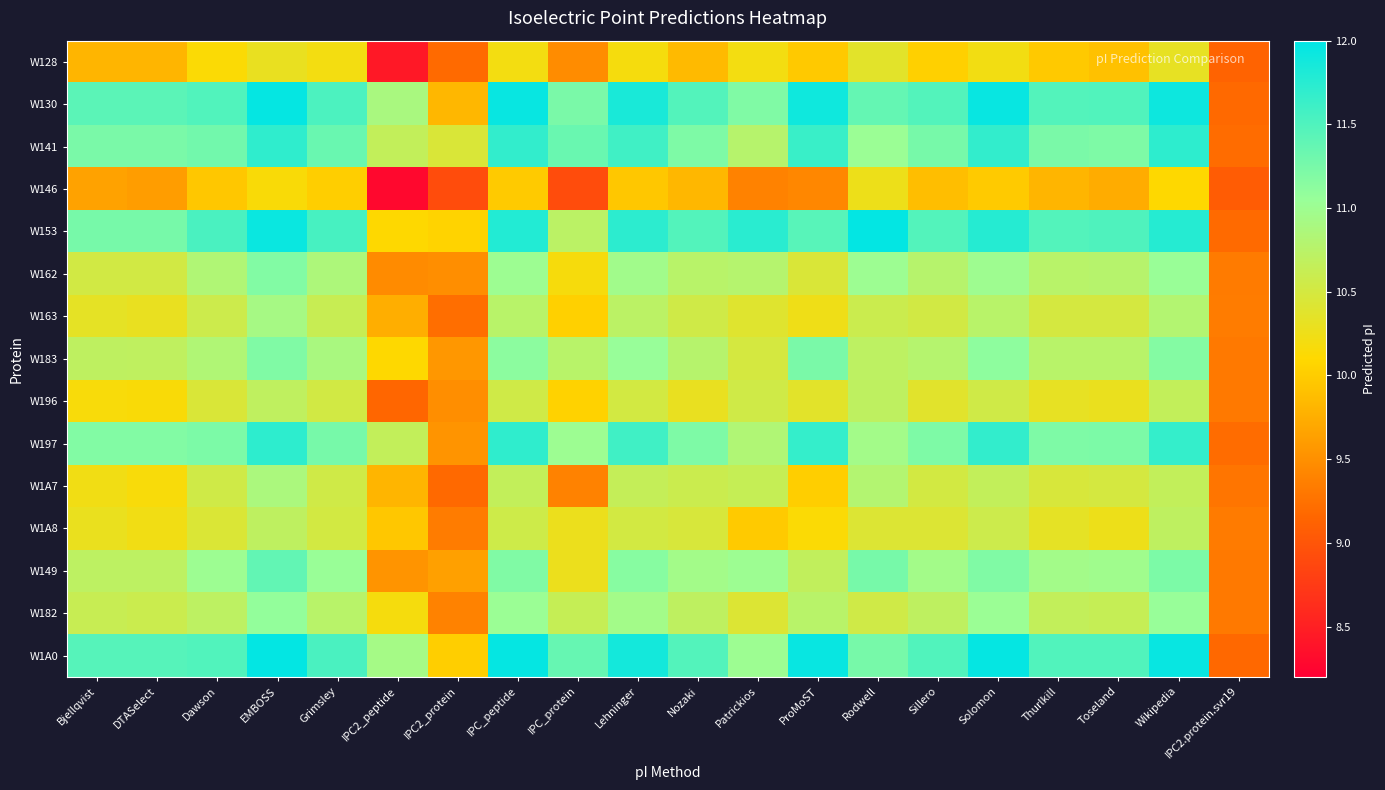

Reading left to right, transcribe all the data shown in this chart.

W128: Bjellqvist=9.8	DTASelect=9.8	Dawson=10.1	EMBOSS=10.3	Grimsley=10.2	IPC2_peptide=8.4	IPC2_protein=9.2	IPC_peptide=10.2	IPC_protein=9.5	Lehninger=10.2	Nozaki=9.9	Patrickios=10.2	ProMoST=10.0	Rodwell=10.4	Sillero=10.0	Solomon=10.2	Thurlkill=10.0	Toseland=9.9	Wikipedia=10.3	IPC2.protein.svr19=9.1
W130: Bjellqvist=11.4	DTASelect=11.4	Dawson=11.5	EMBOSS=12.0	Grimsley=11.5	IPC2_peptide=10.9	IPC2_protein=9.8	IPC_peptide=11.9	IPC_protein=11.2	Lehninger=11.8	Nozaki=11.5	Patrickios=11.2	ProMoST=11.9	Rodwell=11.4	Sillero=11.5	Solomon=11.9	Thurlkill=11.5	Toseland=11.5	Wikipedia=11.9	IPC2.protein.svr19=9.2
W141: Bjellqvist=11.2	DTASelect=11.2	Dawson=11.3	EMBOSS=11.7	Grimsley=11.3	IPC2_peptide=10.7	IPC2_protein=10.5	IPC_peptide=11.7	IPC_protein=11.3	Lehninger=11.6	Nozaki=11.2	Patrickios=10.8	ProMoST=11.6	Rodwell=11.0	Sillero=11.3	Solomon=11.7	Thurlkill=11.2	Toseland=11.2	Wikipedia=11.7	IPC2.protein.svr19=9.2
W146: Bjellqvist=9.6	DTASelect=9.6	Dawson=10.0	EMBOSS=10.1	Grimsley=10.0	IPC2_peptide=8.3	IPC2_protein=8.9	IPC_peptide=10.0	IPC_protein=8.9	Lehninger=10.0	Nozaki=9.8	Patrickios=9.4	ProMoST=9.4	Rodwell=10.3	Sillero=9.9	Solomon=10.0	Thurlkill=9.8	Toseland=9.7	Wikipedia=10.1	IPC2.protein.svr19=9.1
W153: Bjellqvist=11.3	DTASelect=11.3	Dawson=11.5	EMBOSS=11.9	Grimsley=11.6	IPC2_peptide=10.1	IPC2_protein=10.1	IPC_peptide=11.8	IPC_protein=10.7	Lehninger=11.7	Nozaki=11.5	Patrickios=11.7	ProMoST=11.4	Rodwell=12.0	Sillero=11.5	Solomon=11.8	Thurlkill=11.5	Toseland=11.5	Wikipedia=11.8	IPC2.protein.svr19=9.2
W162: Bjellqvist=10.5	DTASelect=10.5	Dawson=10.8	EMBOSS=11.2	Grimsley=10.9	IPC2_peptide=9.5	IPC2_protein=9.5	IPC_peptide=11.0	IPC_protein=10.2	Lehninger=11.0	Nozaki=10.8	Patrickios=10.8	ProMoST=10.5	Rodwell=11.0	Sillero=10.8	Solomon=11.0	Thurlkill=10.8	Toseland=10.8	Wikipedia=11.0	IPC2.protein.svr19=9.3
W163: Bjellqvist=10.3	DTASelect=10.3	Dawson=10.6	EMBOSS=10.9	Grimsley=10.6	IPC2_peptide=9.8	IPC2_protein=9.2	IPC_peptide=10.8	IPC_protein=10.0	Lehninger=10.7	Nozaki=10.5	Patrickios=10.4	ProMoST=10.2	Rodwell=10.6	Sillero=10.5	Solomon=10.8	Thurlkill=10.5	Toseland=10.5	Wikipedia=10.8	IPC2.protein.svr19=9.3
W183: Bjellqvist=10.7	DTASelect=10.7	Dawson=10.8	EMBOSS=11.2	Grimsley=10.9	IPC2_peptide=10.1	IPC2_protein=9.6	IPC_peptide=11.1	IPC_protein=10.8	Lehninger=11.1	Nozaki=10.8	Patrickios=10.5	ProMoST=11.2	Rodwell=10.7	Sillero=10.8	Solomon=11.1	Thurlkill=10.8	Toseland=10.8	Wikipedia=11.2	IPC2.protein.svr19=9.3
W196: Bjellqvist=10.2	DTASelect=10.1	Dawson=10.5	EMBOSS=10.7	Grimsley=10.5	IPC2_peptide=9.2	IPC2_protein=9.5	IPC_peptide=10.5	IPC_protein=10.0	Lehninger=10.5	Nozaki=10.3	Patrickios=10.5	ProMoST=10.4	Rodwell=10.7	Sillero=10.4	Solomon=10.5	Thurlkill=10.3	Toseland=10.3	Wikipedia=10.7	IPC2.protein.svr19=9.3
W197: Bjellqvist=11.2	DTASelect=11.2	Dawson=11.2	EMBOSS=11.7	Grimsley=11.3	IPC2_peptide=10.7	IPC2_protein=9.5	IPC_peptide=11.7	IPC_protein=11.0	Lehninger=11.6	Nozaki=11.2	Patrickios=10.8	ProMoST=11.7	Rodwell=10.9	Sillero=11.2	Solomon=11.7	Thurlkill=11.2	Toseland=11.2	Wikipedia=11.7	IPC2.protein.svr19=9.2
W1A7: Bjellqvist=10.2	DTASelect=10.2	Dawson=10.5	EMBOSS=10.9	Grimsley=10.5	IPC2_peptide=9.8	IPC2_protein=9.2	IPC_peptide=10.7	IPC_protein=9.4	Lehninger=10.6	Nozaki=10.6	Patrickios=10.6	ProMoST=10.0	Rodwell=10.8	Sillero=10.5	Solomon=10.7	Thurlkill=10.5	Toseland=10.5	Wikipedia=10.7	IPC2.protein.svr19=9.3
W1A8: Bjellqvist=10.3	DTASelect=10.2	Dawson=10.4	EMBOSS=10.7	Grimsley=10.5	IPC2_peptide=10.0	IPC2_protein=9.3	IPC_peptide=10.6	IPC_protein=10.3	Lehninger=10.5	Nozaki=10.5	Patrickios=10.0	ProMoST=10.1	Rodwell=10.4	Sillero=10.4	Solomon=10.6	Thurlkill=10.3	Toseland=10.3	Wikipedia=10.7	IPC2.protein.svr19=9.3
W149: Bjellqvist=10.7	DTASelect=10.7	Dawson=11.0	EMBOSS=11.4	Grimsley=11.0	IPC2_peptide=9.5	IPC2_protein=9.6	IPC_peptide=11.2	IPC_protein=10.3	Lehninger=11.2	Nozaki=10.9	Patrickios=11.0	ProMoST=10.7	Rodwell=11.3	Sillero=10.9	Solomon=11.2	Thurlkill=10.9	Toseland=11.0	Wikipedia=11.2	IPC2.protein.svr19=9.3
W182: Bjellqvist=10.6	DTASelect=10.6	Dawson=10.7	EMBOSS=11.1	Grimsley=10.8	IPC2_peptide=10.2	IPC2_protein=9.4	IPC_peptide=11.0	IPC_protein=10.6	Lehninger=10.9	Nozaki=10.7	Patrickios=10.4	ProMoST=10.8	Rodwell=10.5	Sillero=10.7	Solomon=11.0	Thurlkill=10.7	Toseland=10.6	Wikipedia=11.1	IPC2.protein.svr19=9.3
W1A0: Bjellqvist=11.5	DTASelect=11.5	Dawson=11.5	EMBOSS=12.0	Grimsley=11.5	IPC2_peptide=10.9	IPC2_protein=10.0	IPC_peptide=12.0	IPC_protein=11.4	Lehninger=11.9	Nozaki=11.5	Patrickios=11.0	ProMoST=11.9	Rodwell=11.3	Sillero=11.5	Solomon=12.0	Thurlkill=11.5	Toseland=11.5	Wikipedia=11.9	IPC2.protein.svr19=9.2